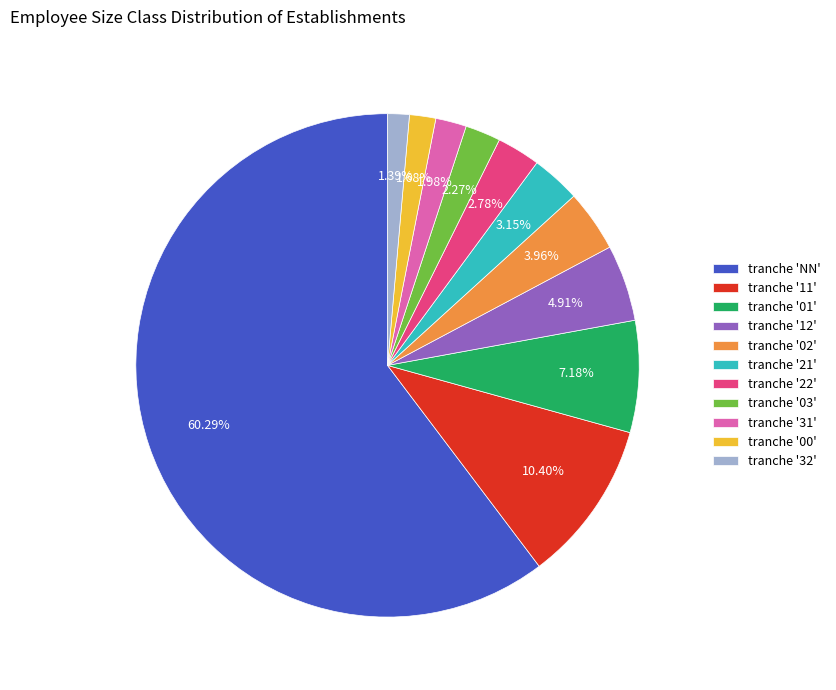

Is the sum of tranche '21' and tranche '03' greater than half?

No